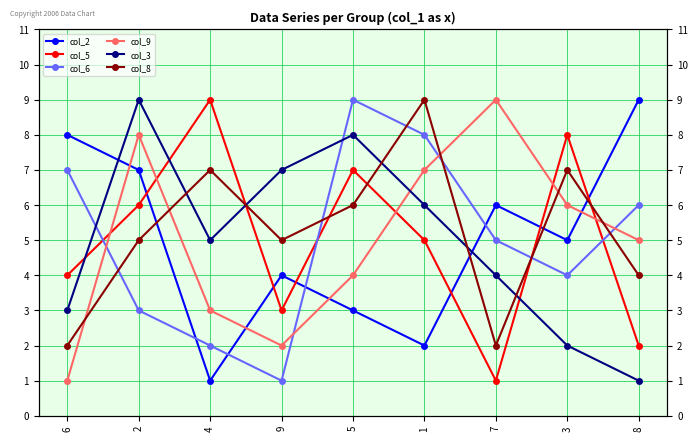

What is the value of the col_2 point at the 2nd from the left?

7